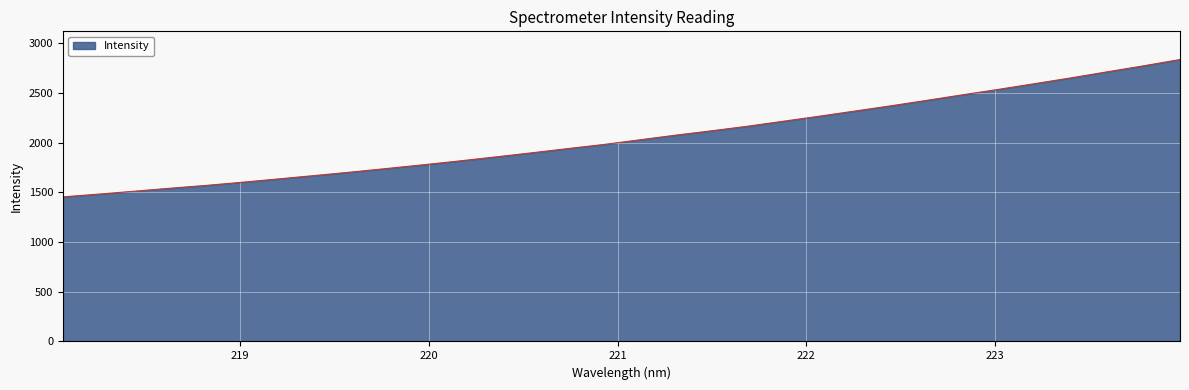

What is the minimum value shown in the chart?

1453.8